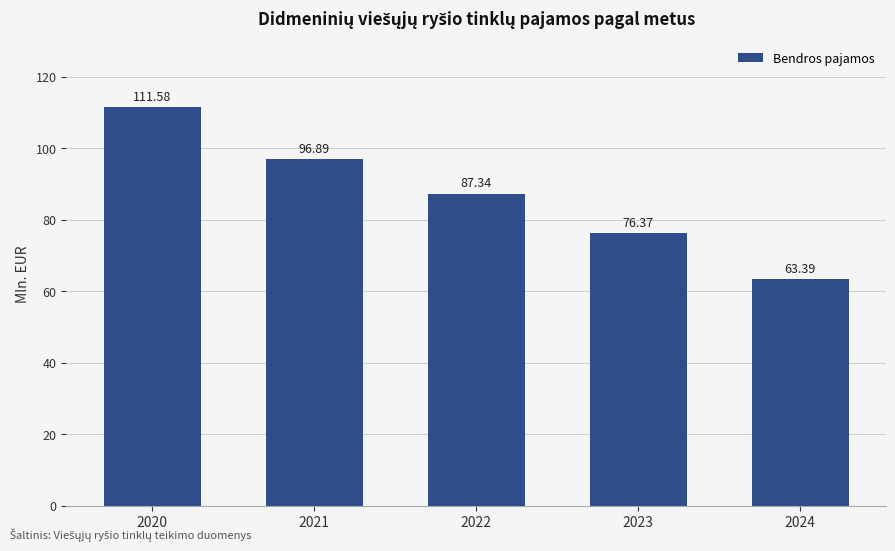

How many categories are shown in the chart?

5